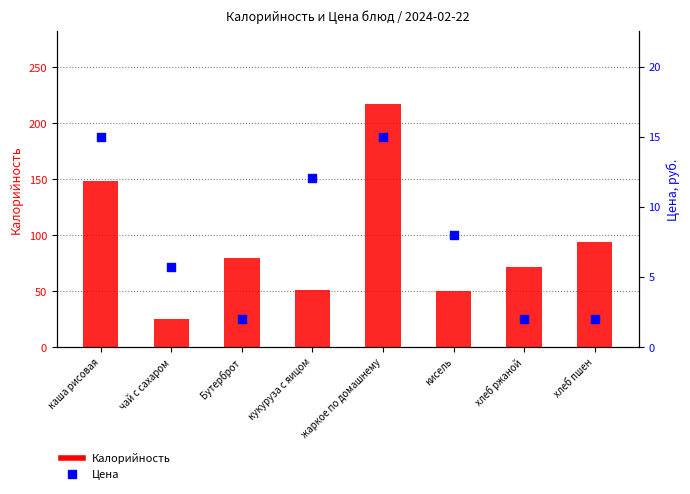

Which series has the widest spread of Y values?

Калорийность